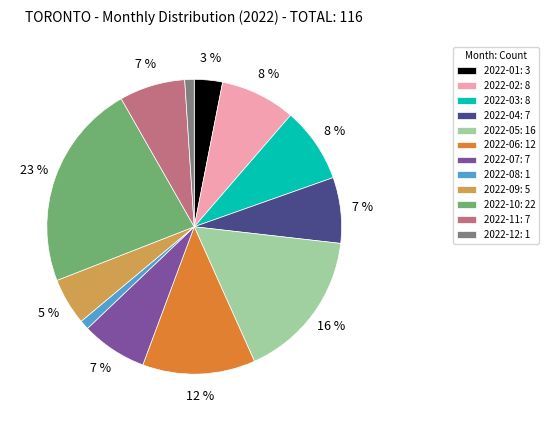

To the nearest percent, what is the average slice percentage?

8%